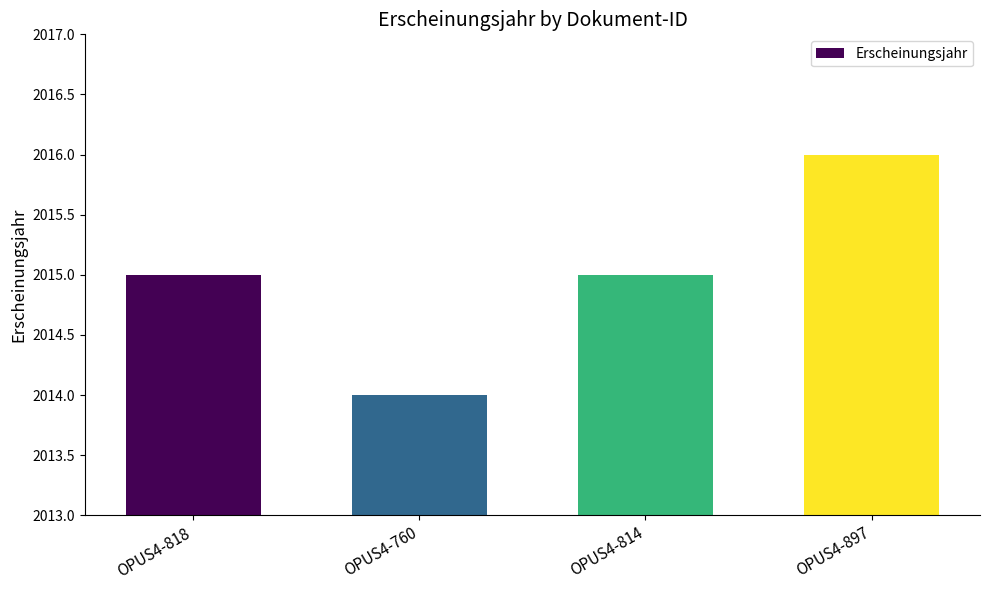

Approximately how many times larger is the value at OPUS4-897 compared to OPUS4-760?

1.0